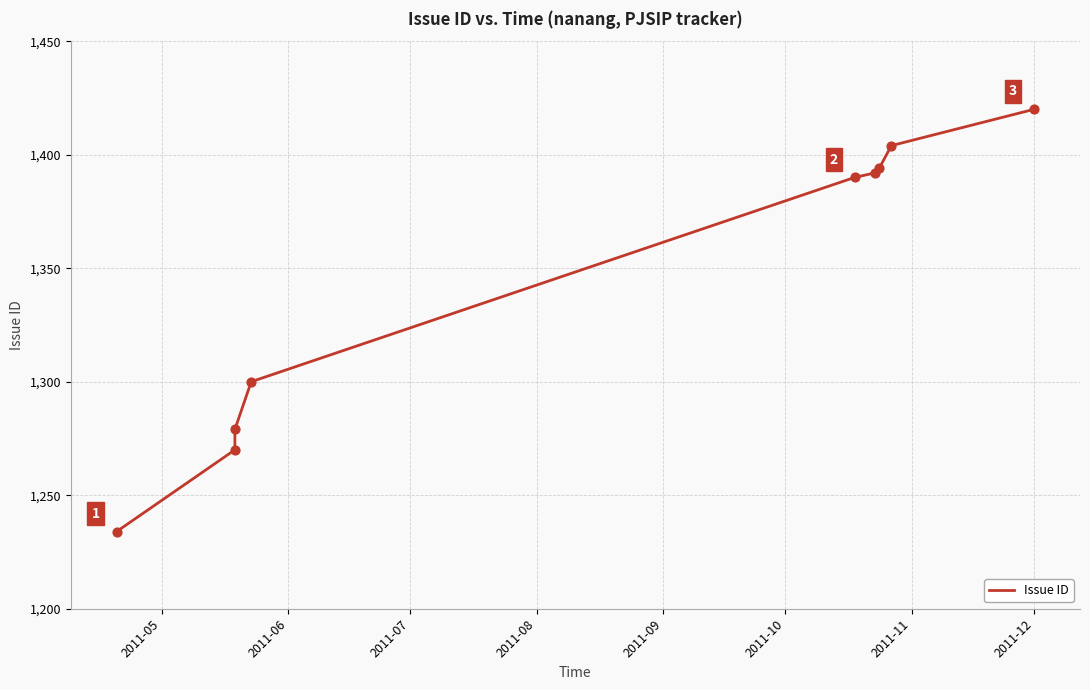

Approximately how many times larger is the value at 2011-09 compared to 2011-05?

1.1